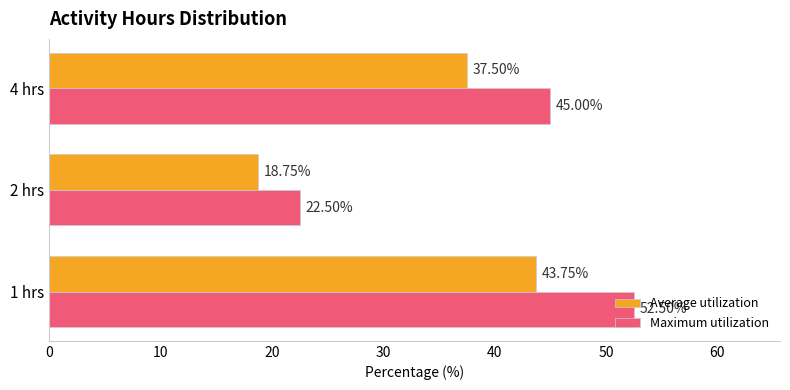

List the series in order of their overall mean, highest first.

Maximum utilization, Average utilization